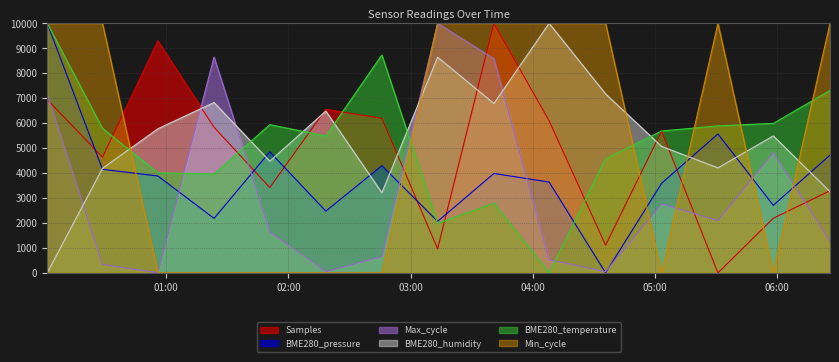

At which category is the sum across all series the highest?

2022/04/19 00:01:27